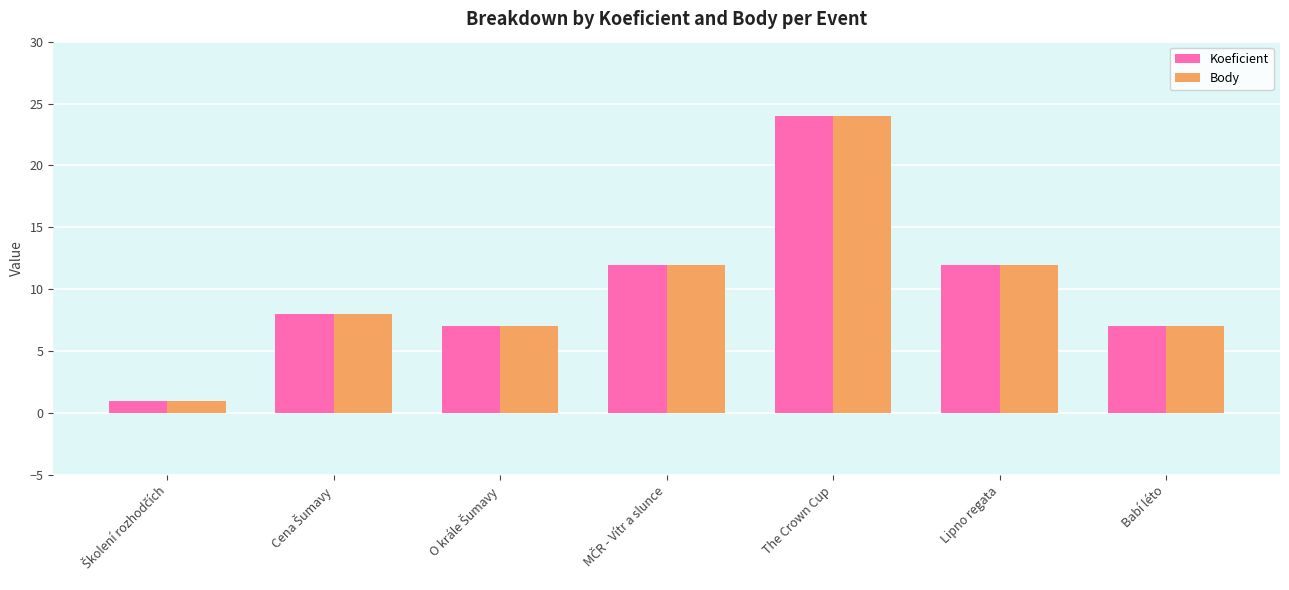

What is the difference between the maximum and second lowest values in the Koeficient series?

17